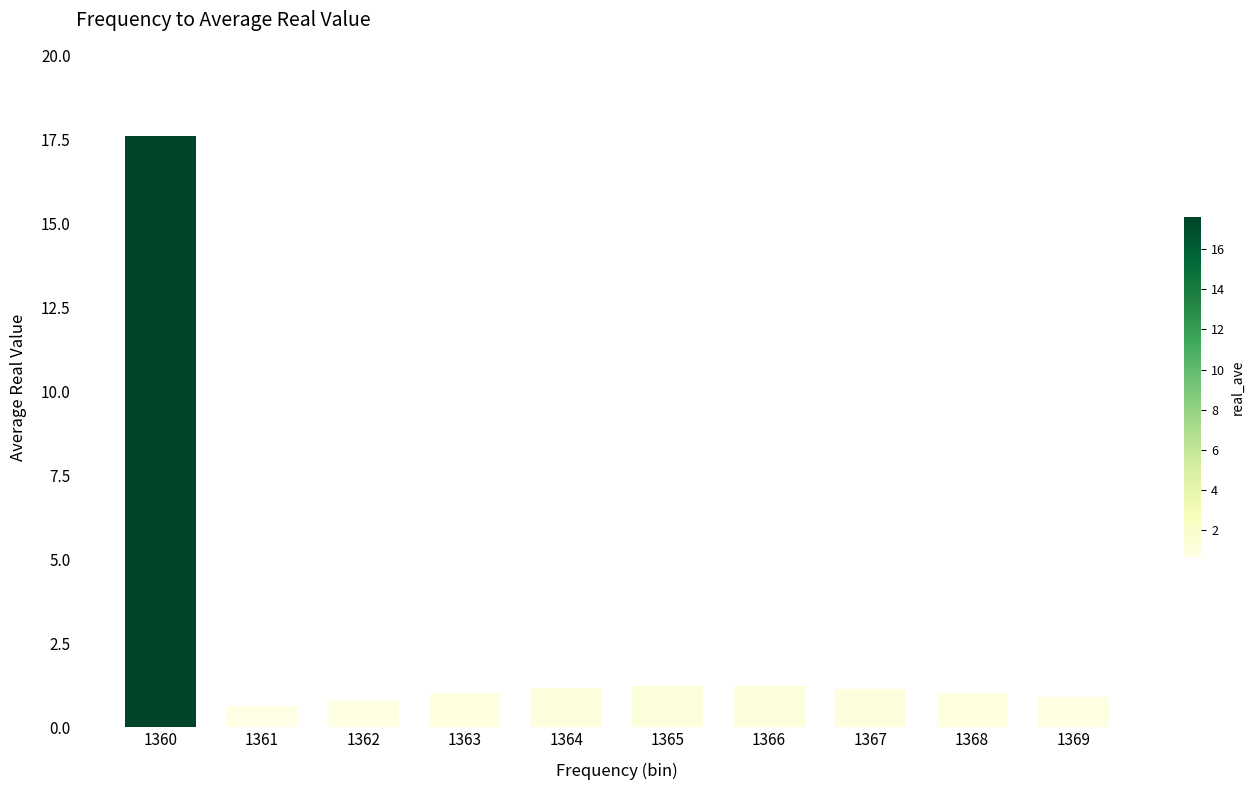

What value does the data have at 1369?

0.9